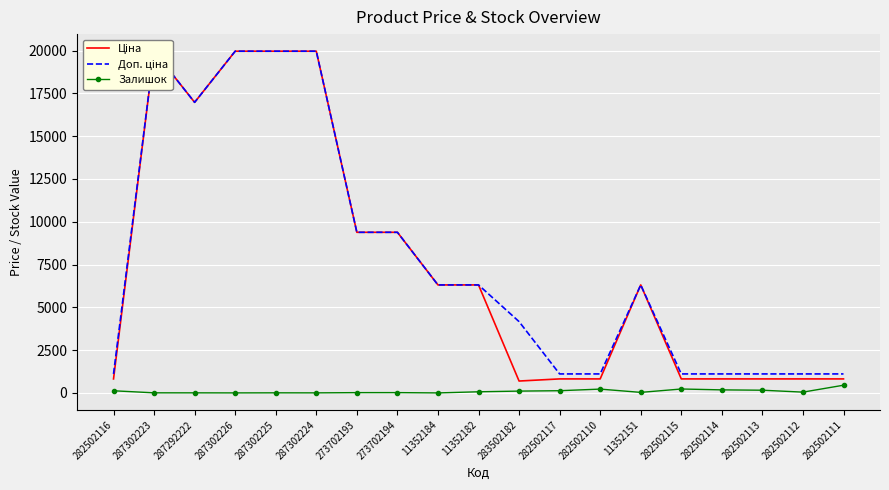

How many interior local valleys does the Ціна series have?

2